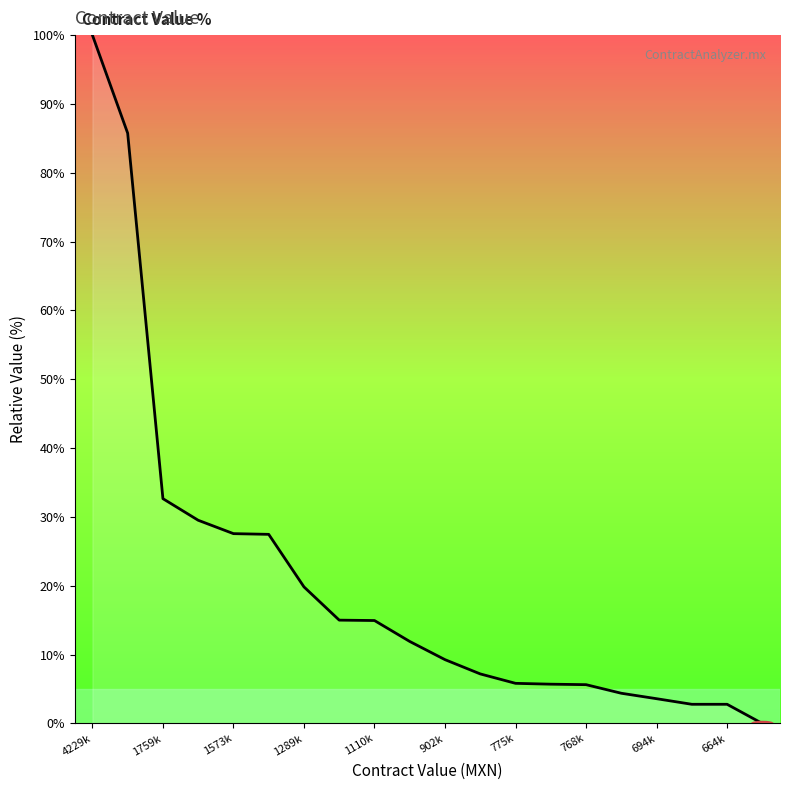

What is the greatest value displayed?

100.0